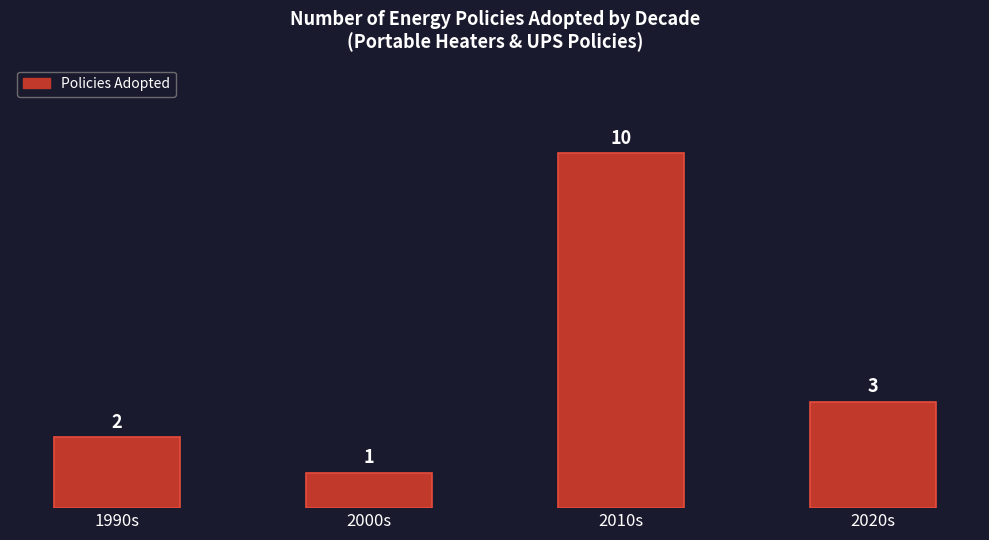

What is the value of the 1st bar from the left?

2